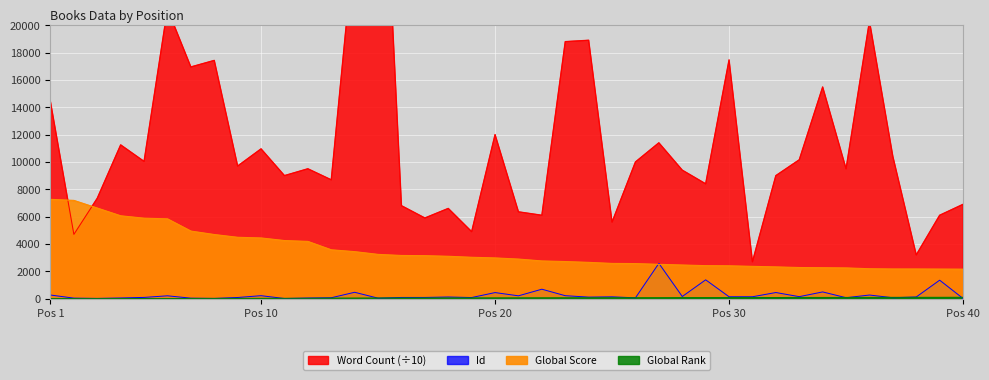

True or false: Global Score has more than 2 interior local peaks.

False